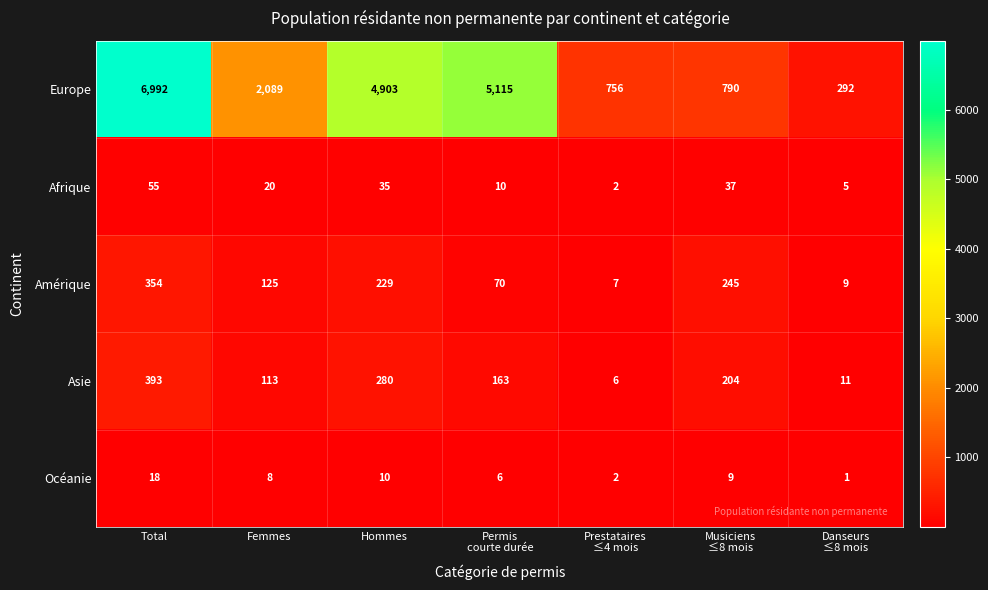

Which series has the widest spread of values?

Europe